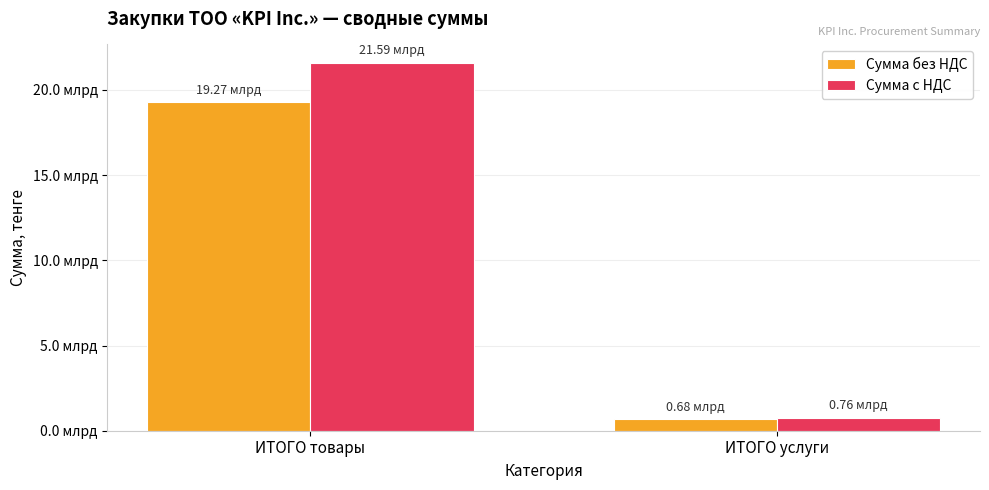

What is the approximate value of Сумма без НДС at ИТОГО услуги?

677946177.6